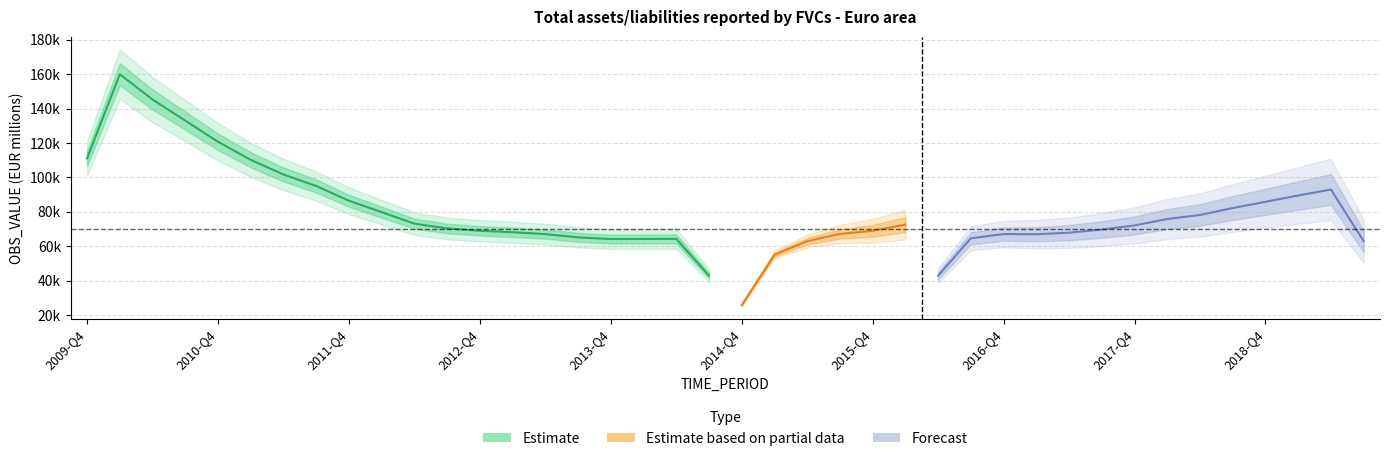

What is the sum of all values?

1871017